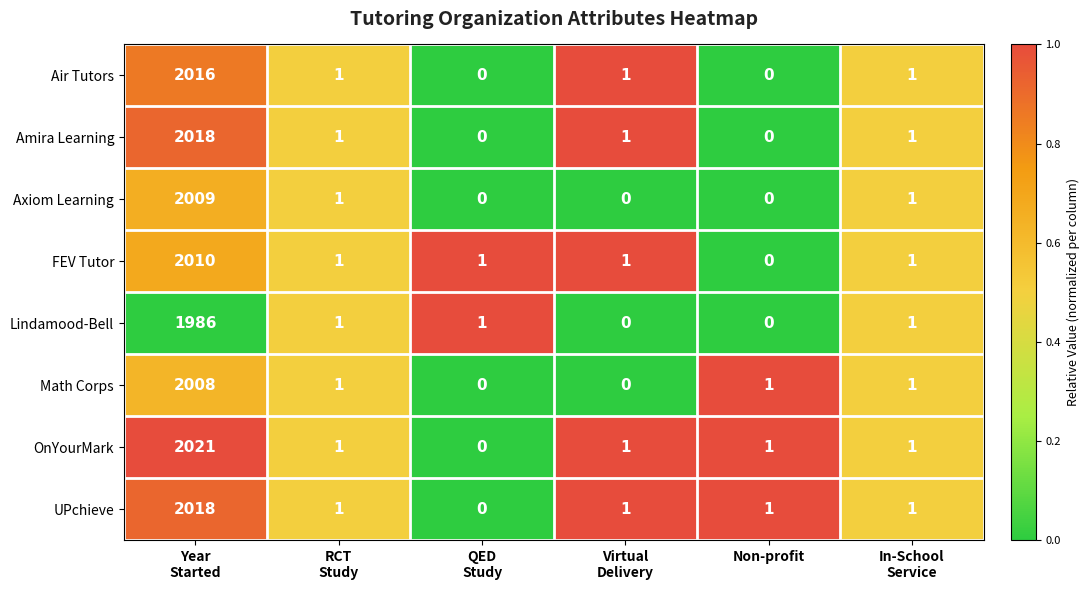

The Amira Learning series shows 0 at Non-profit. True or false?

True